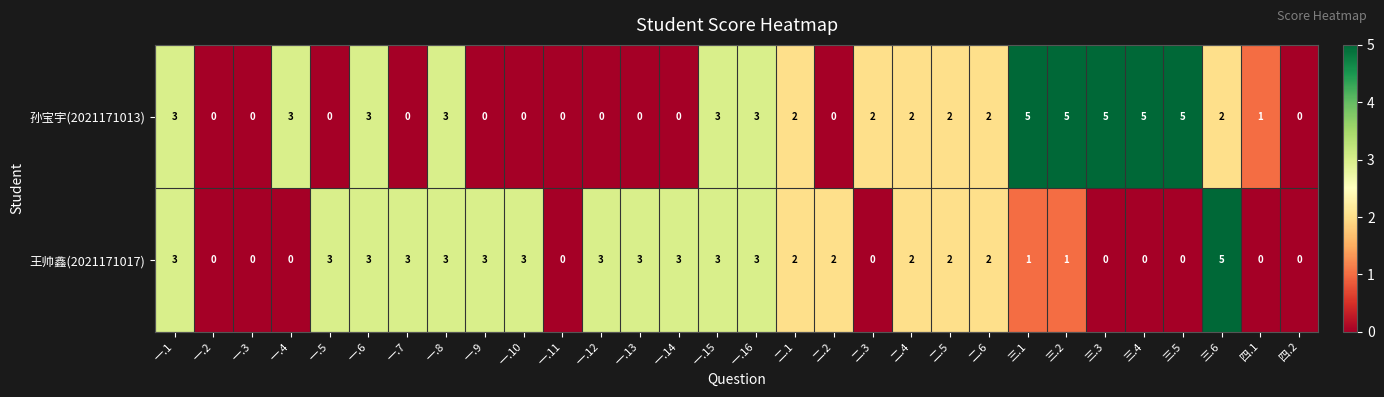

What is the total value across all series at 一.9?

3